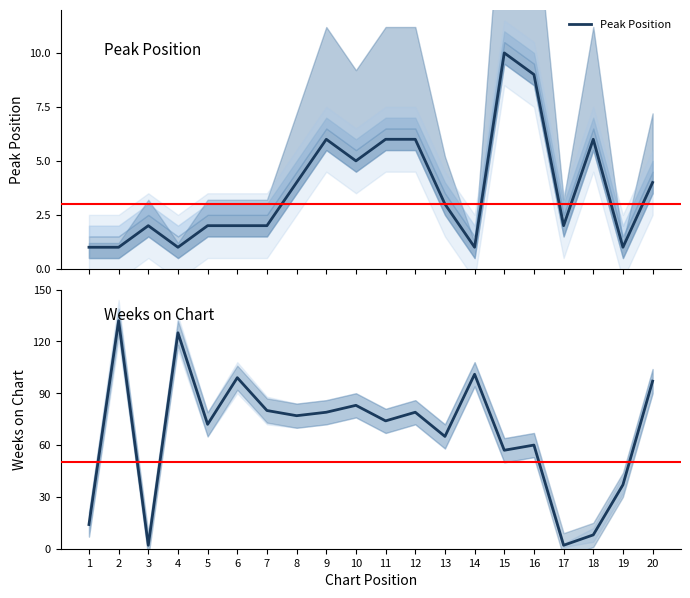

True or false: Weeks on Chart has more than 2 points higher than both neighbors.

True